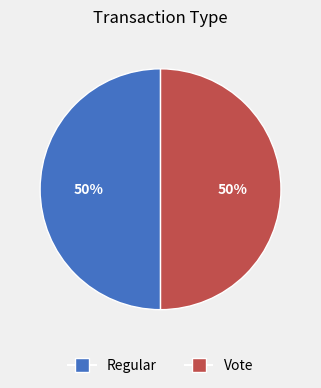

True or false: Regular accounts for 36% of the total.

False